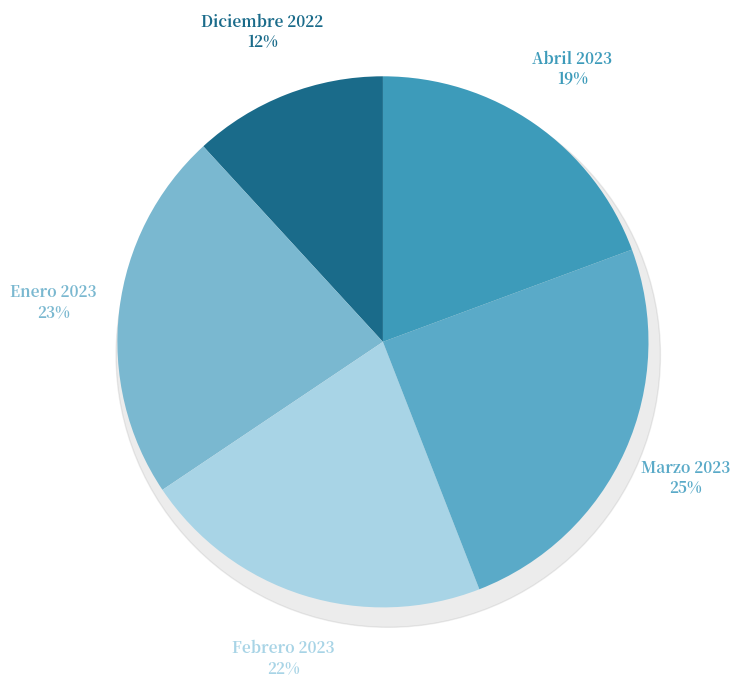

True or false: Febrero 2023 accounts for 28% of the total.

False